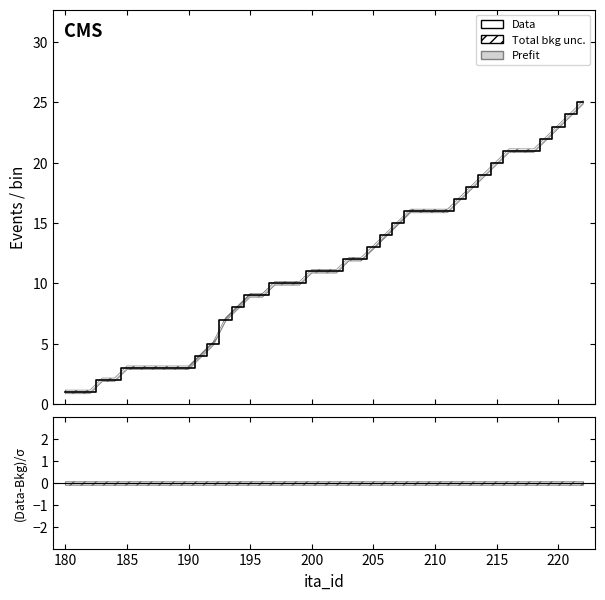

What is the average value?

12